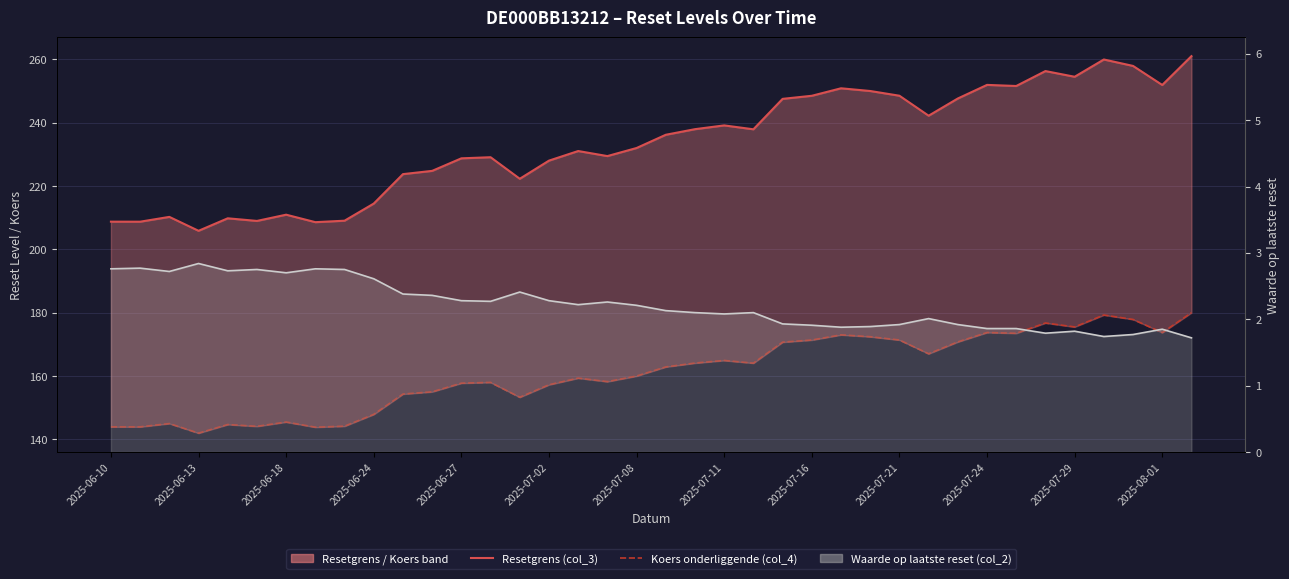

Reading right to left, extract all data points from this chart.

Resetgrens (col_3): 261.0	251.9	257.9	259.9	254.5	256.3	251.6	251.9	247.6	242.2	248.5	250.0	250.8	248.5	247.5	237.9	239.1	237.9	236.2	232.0	229.4	231.0	228.0	222.3	229.1	228.7	224.8	223.8	214.5	209.0	208.6	210.9	209.0	209.8	205.9	210.2	208.7	208.7
Koers onderliggende (col_4): 180.0	173.7	177.9	179.3	175.5	176.8	173.5	173.7	170.8	167.0	171.4	172.4	173.0	171.4	170.7	164.1	164.9	164.1	162.9	160.0	158.2	159.3	157.2	153.3	158.0	157.8	155.0	154.3	147.9	144.2	143.8	145.5	144.1	144.7	142.0	145.0	144.0	144.0
Waarde op laatste reset (col_2): 1.7	1.9	1.8	1.7	1.8	1.8	1.9	1.9	1.9	2.0	1.9	1.9	1.9	1.9	1.9	2.1	2.1	2.1	2.1	2.2	2.3	2.2	2.3	2.4	2.3	2.3	2.4	2.4	2.6	2.8	2.8	2.7	2.8	2.7	2.8	2.7	2.8	2.8